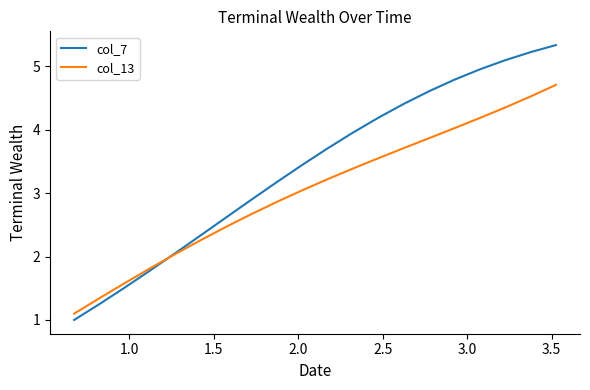

How many intersections are there between col_7 and col_13?

1